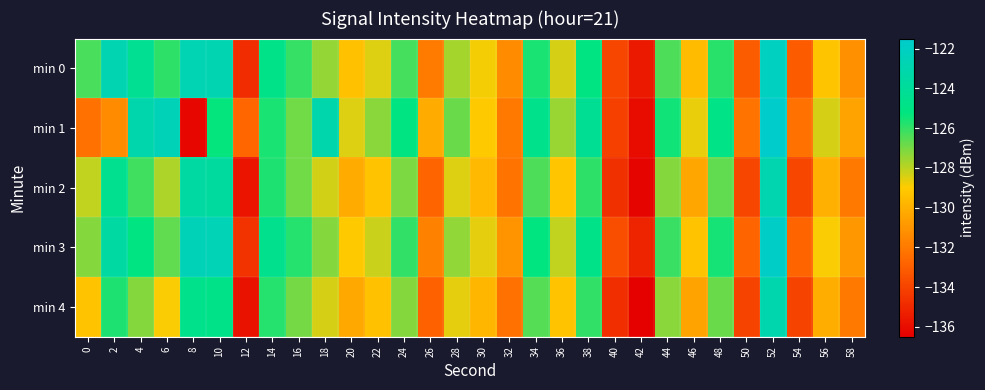

How many data points does each series have?

30